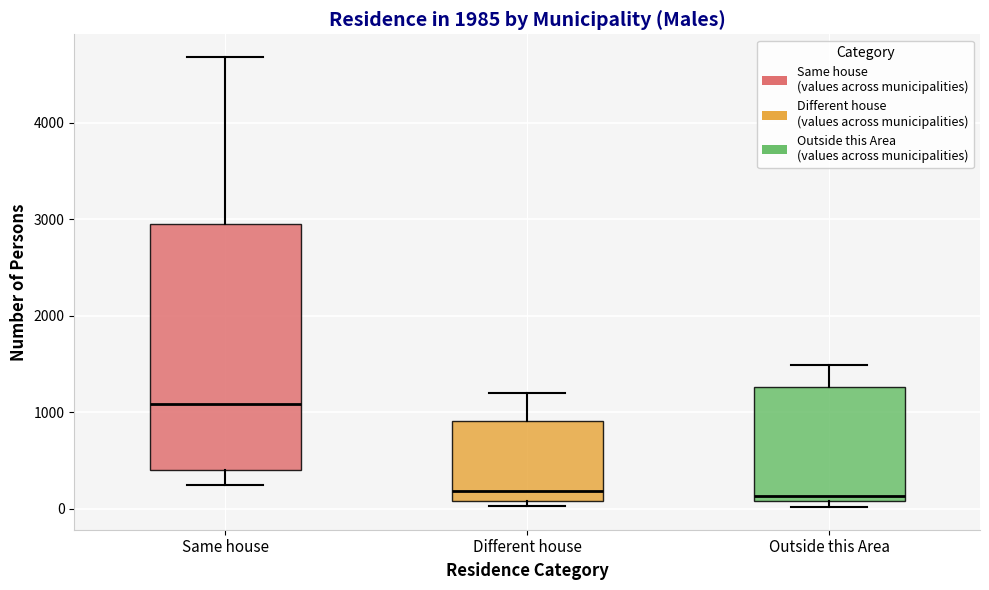

Where is the lower edge of the box for Outside this Area on the y-axis? The values are not printed on the chart, so give them approximately, as read against the axis.

100